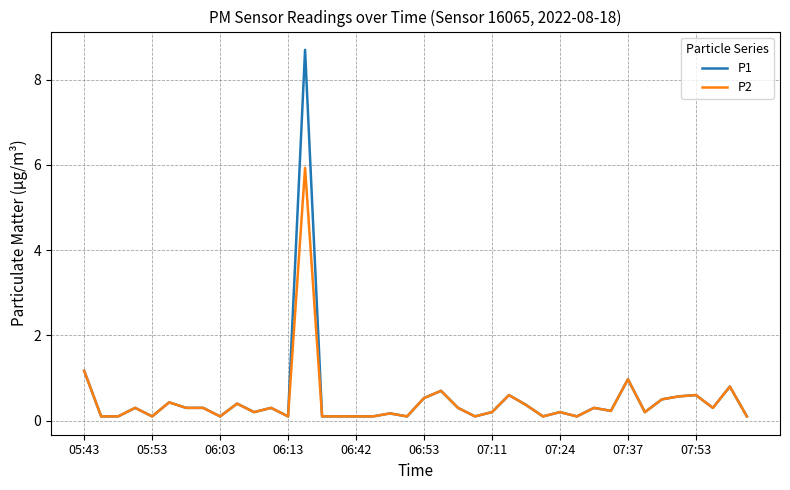

Which series has the widest spread of values?

P1